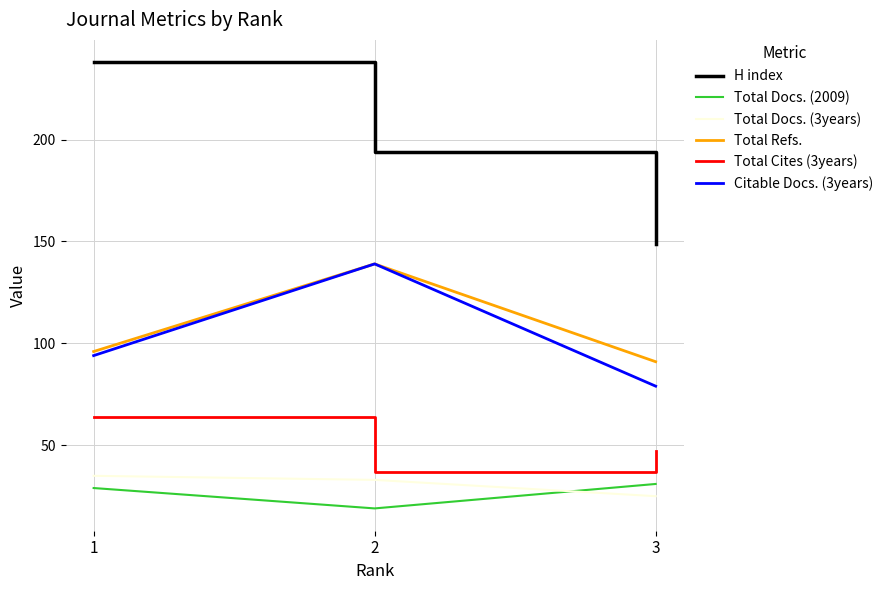

Read the Total Refs. value at 2, to the nearest 10.

140